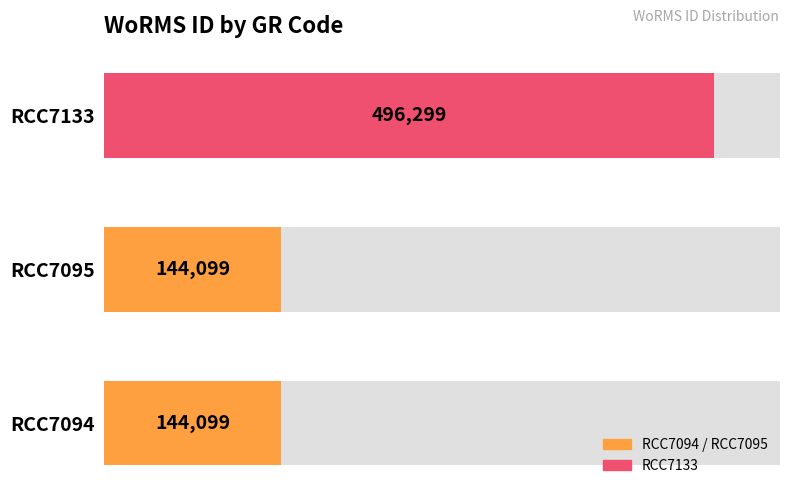

How many values exceed 144099?

1